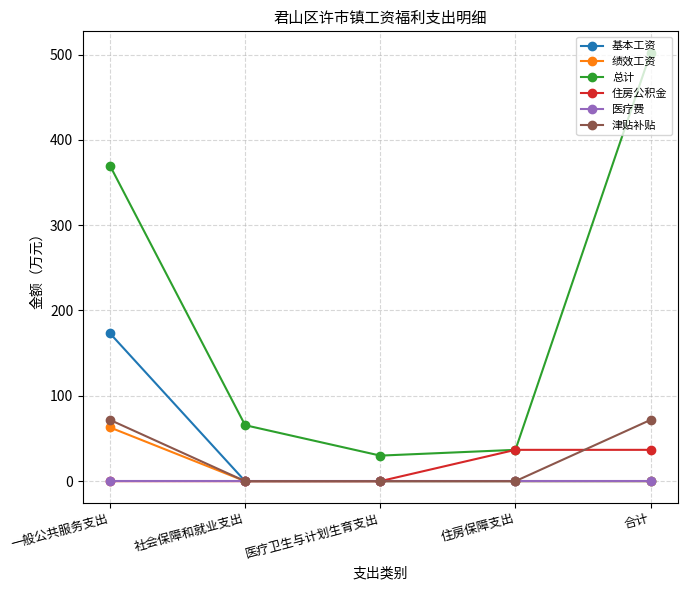

The 医疗费 series shows 0.0 at 住房保障支出. True or false?

True